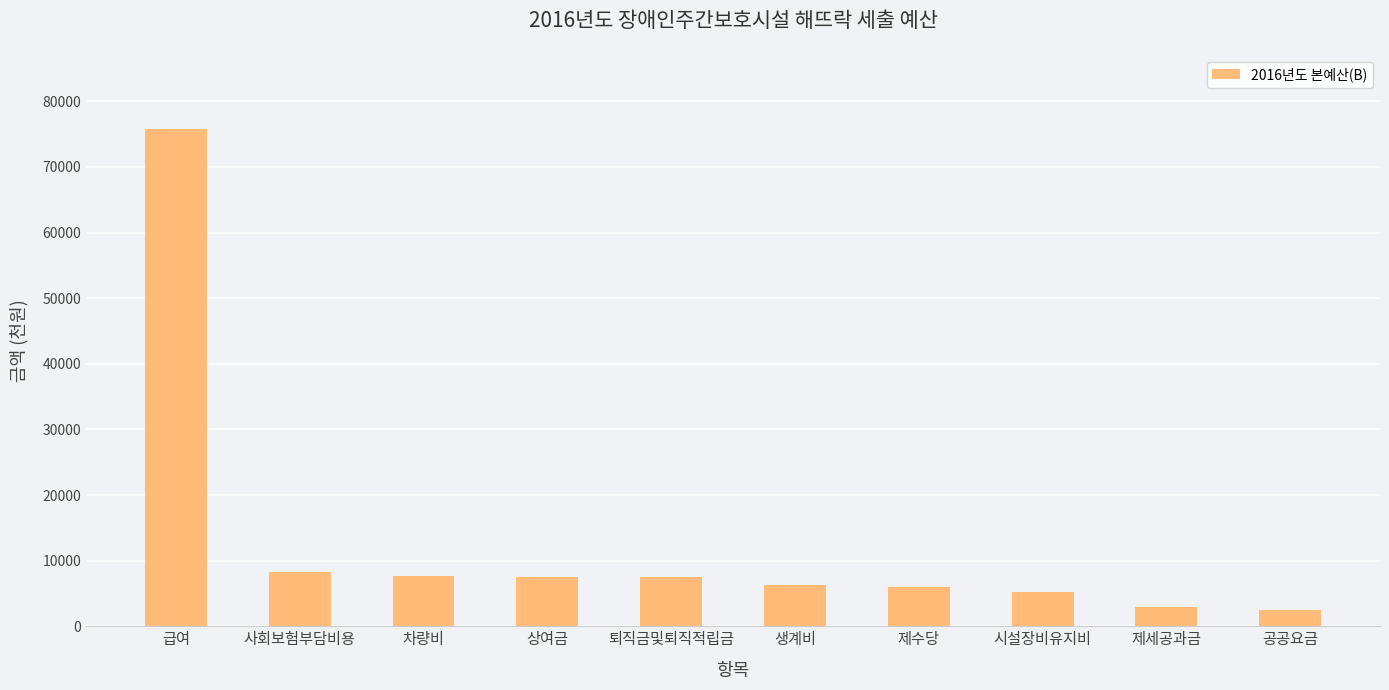

At which category does the chart reach its peak across all series?

급여